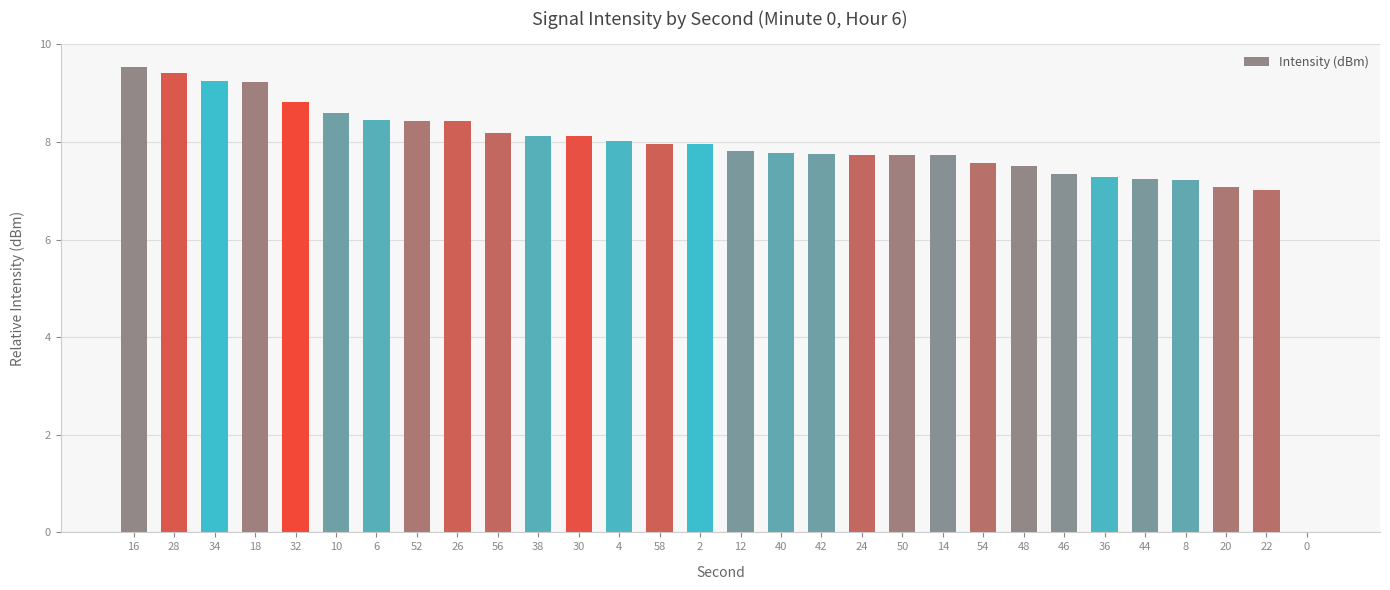

Are the bars grouped side by side (vs. stacked)?

No